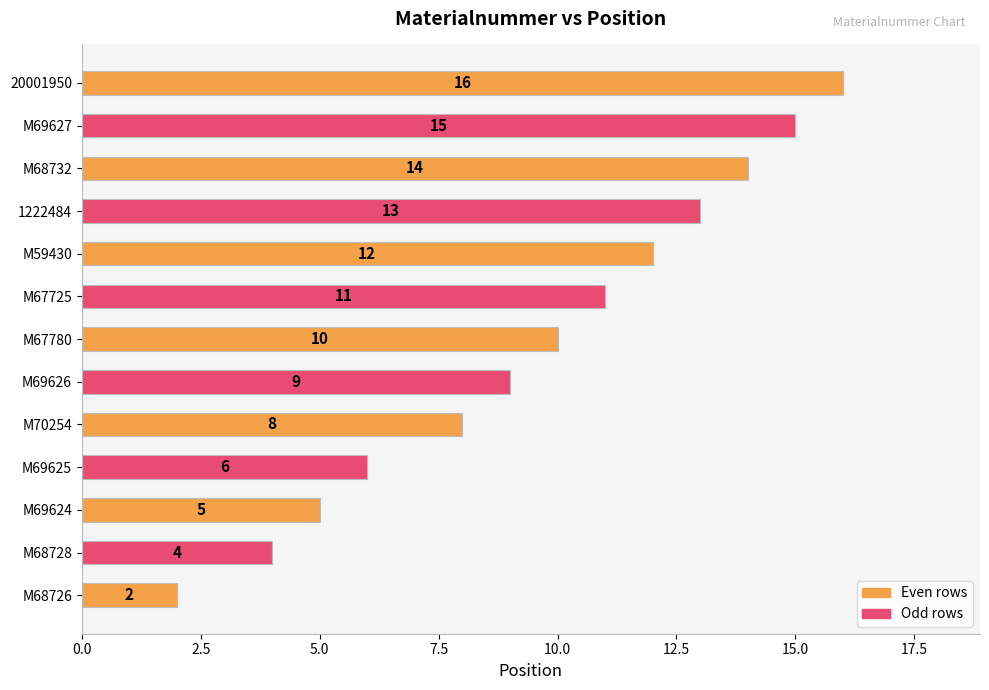

Count the number of data series in this chart.

1